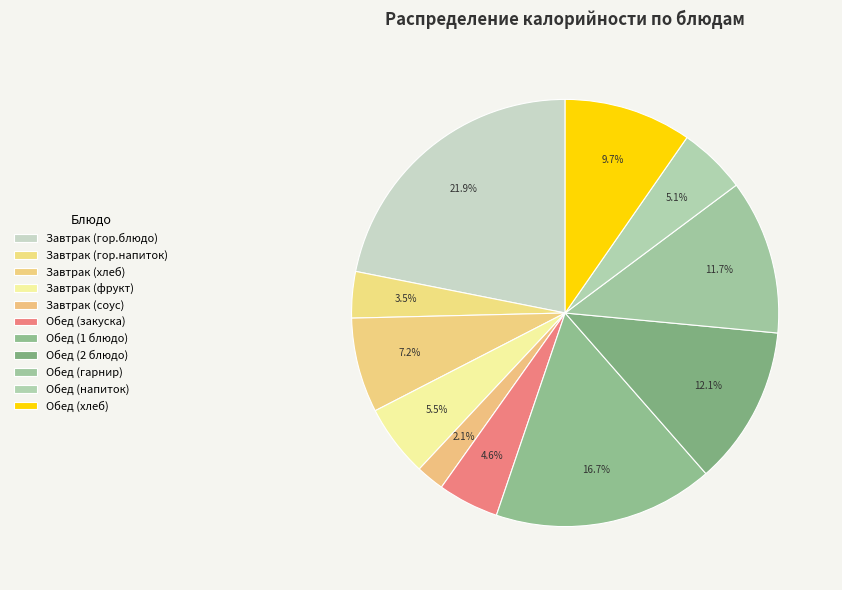

Count the number of slices in the pie.

11